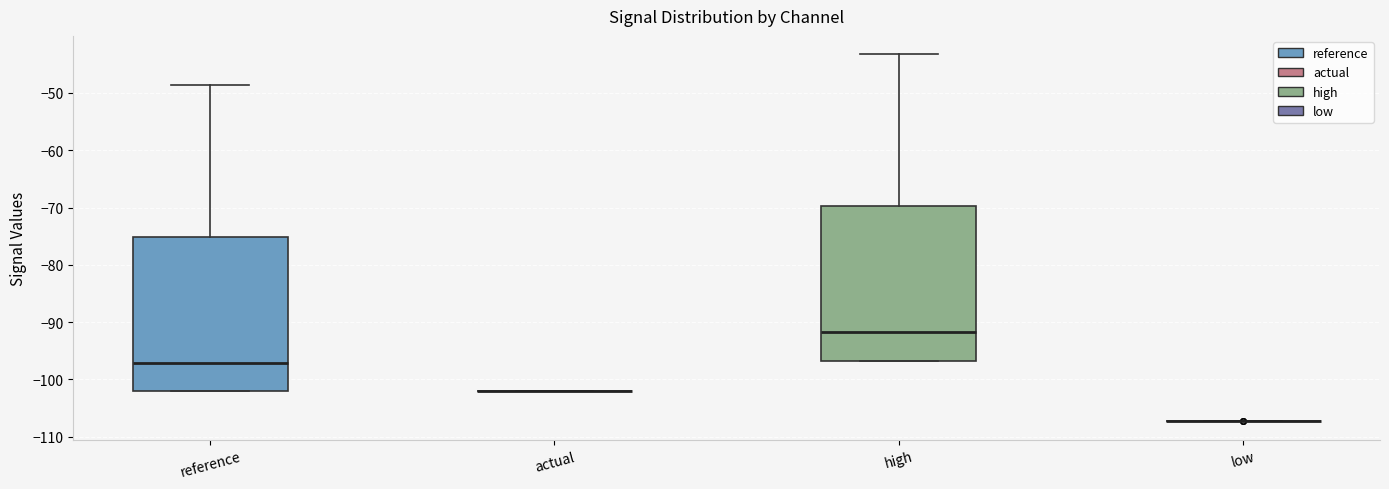

Reading left to right, read every box against the y-axis: the position of its median line, the range the box covers, and the ends of its whiskers. The values are not printed on the chart, so give them approximately, as read against the axis.

reference: median -97, box -102 to -75, whiskers -102 to -49
actual: box collapsed to a line at -102, whiskers -102 to -102
high: median -92, box -97 to -70, whiskers -97 to -43
low: box collapsed to a line at -107, whiskers -107 to -107